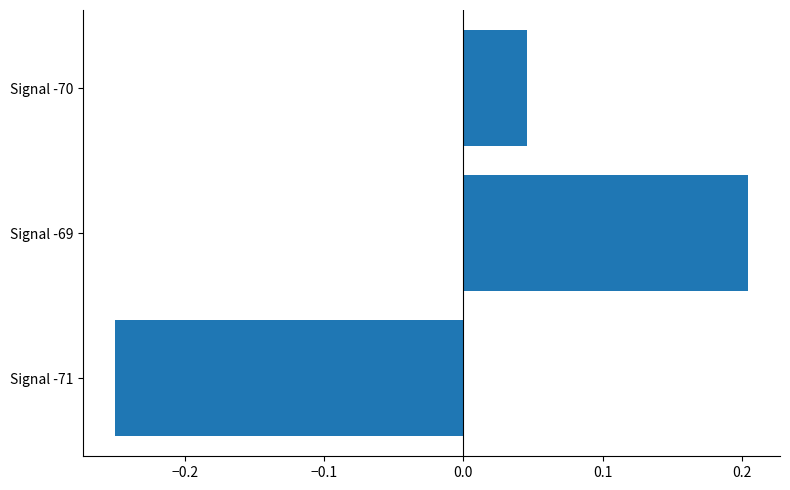

The value at Signal -69 is 0.2. True or false?

True